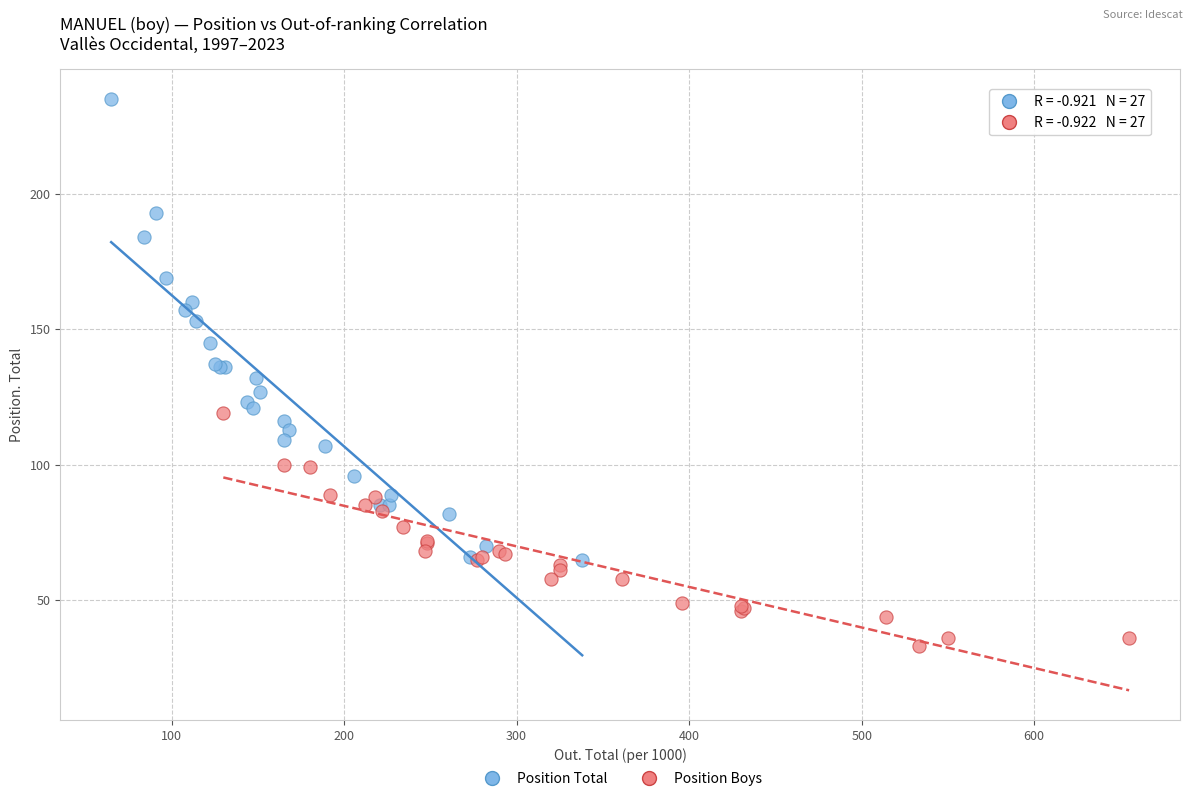

Which series contains the highest Y value?

Position Total